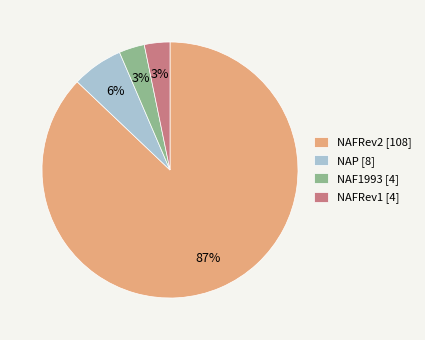

How many segments does this pie chart have?

4